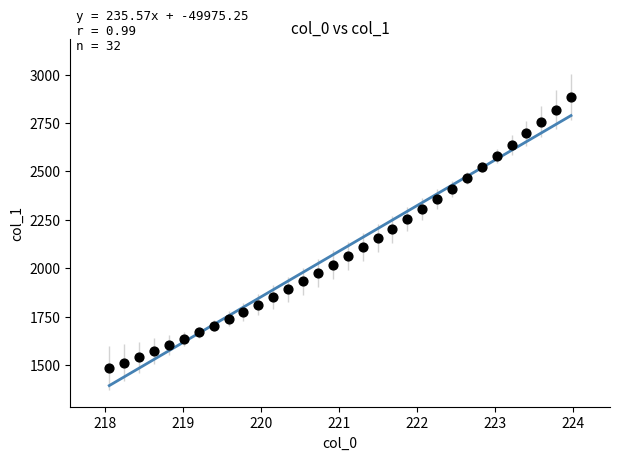

What is the range of X values (max minus min)?

5.9